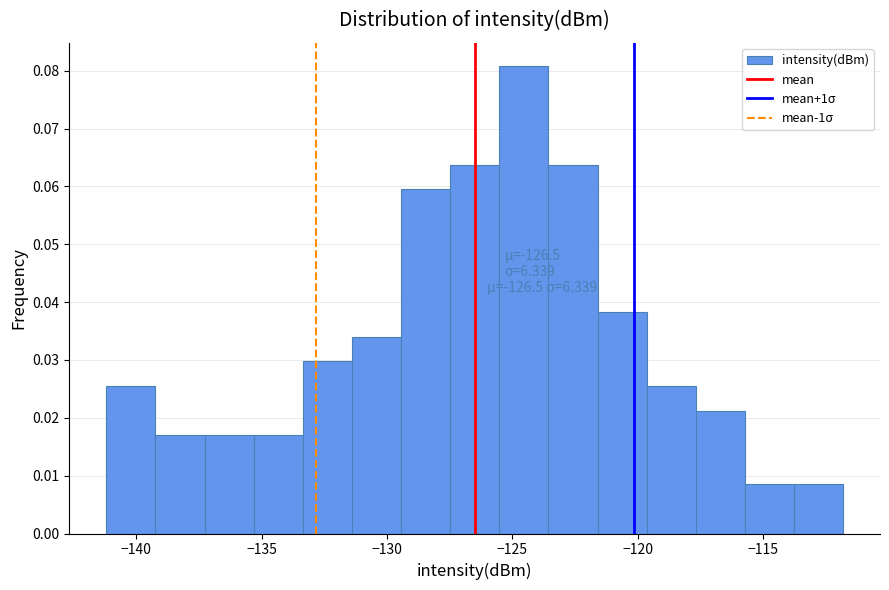

Read against the x-axis, roughly where is the centre of the tallest bar?

-124.5